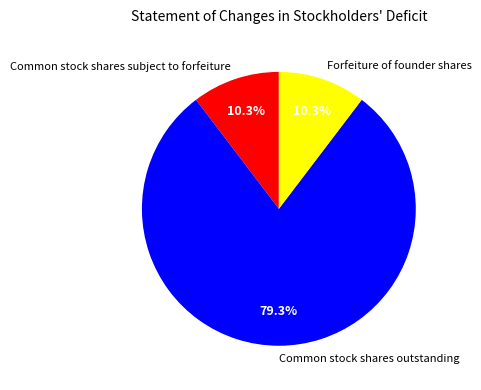

Which has a higher value, Common stock shares outstanding or Common stock shares subject to forfeiture?

Common stock shares outstanding